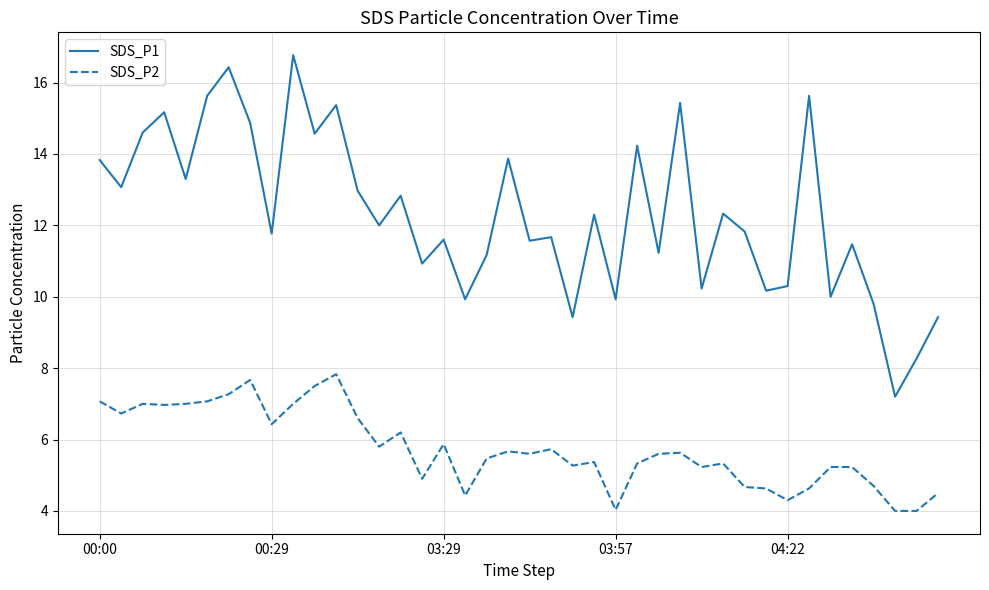

Rank the series by their average value, from highest to lowest.

SDS_P1, SDS_P2